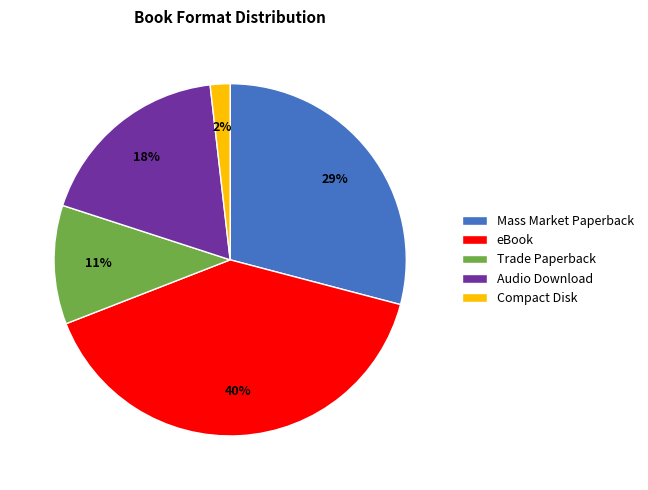

Count the number of slices in the pie.

5